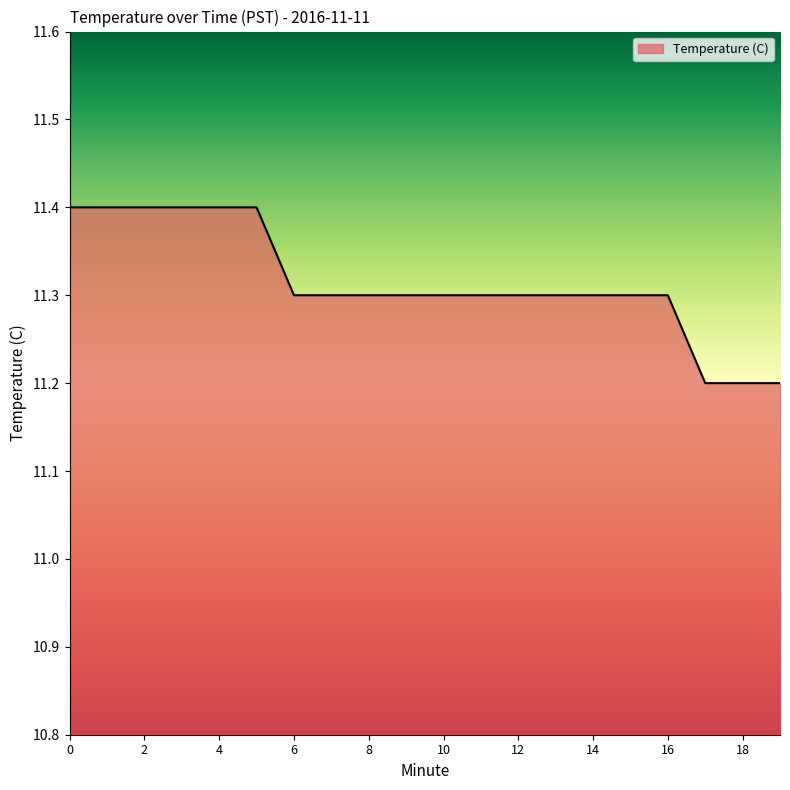

What is the greatest value displayed?

11.4